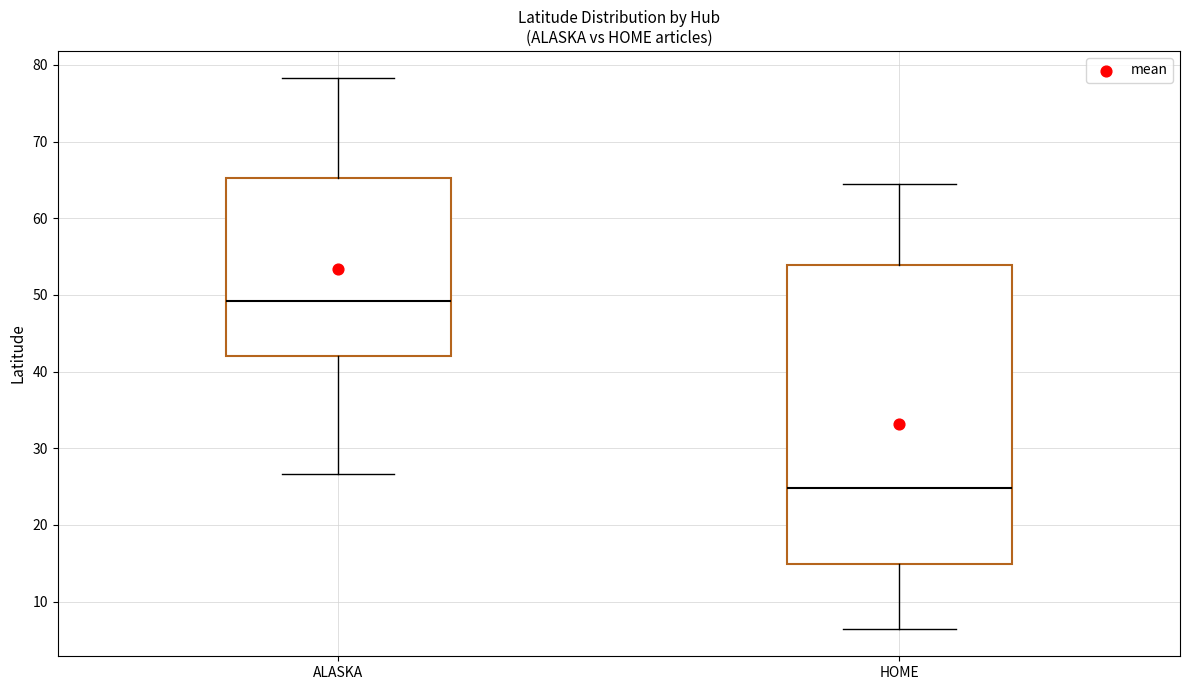

Where does the lower whisker of the box for HOME end on the y-axis? The values are not printed on the chart, so give them approximately, as read against the axis.

6